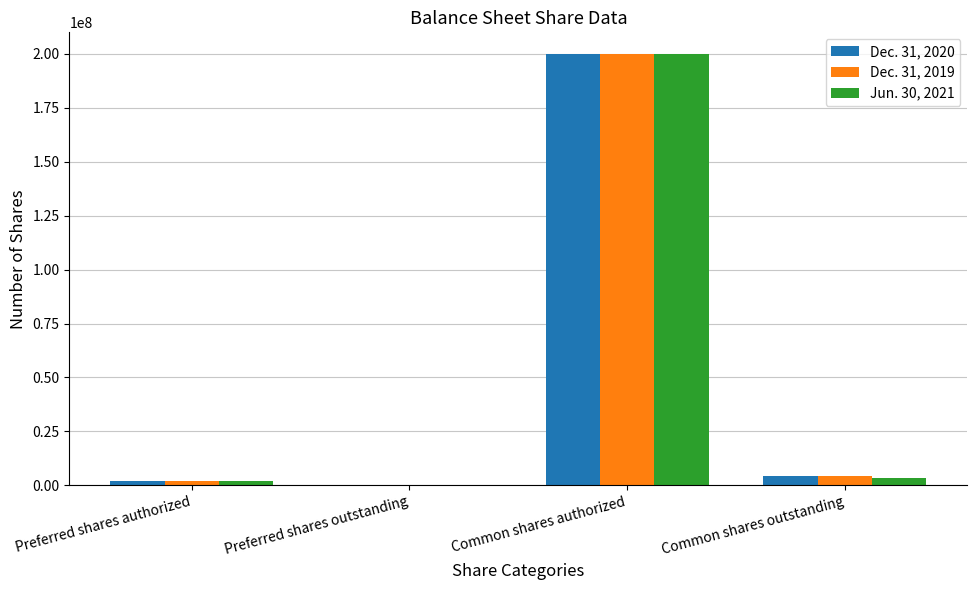

True or false: Jun. 30, 2021 has a value of 71888729 at Preferred shares outstanding.

False